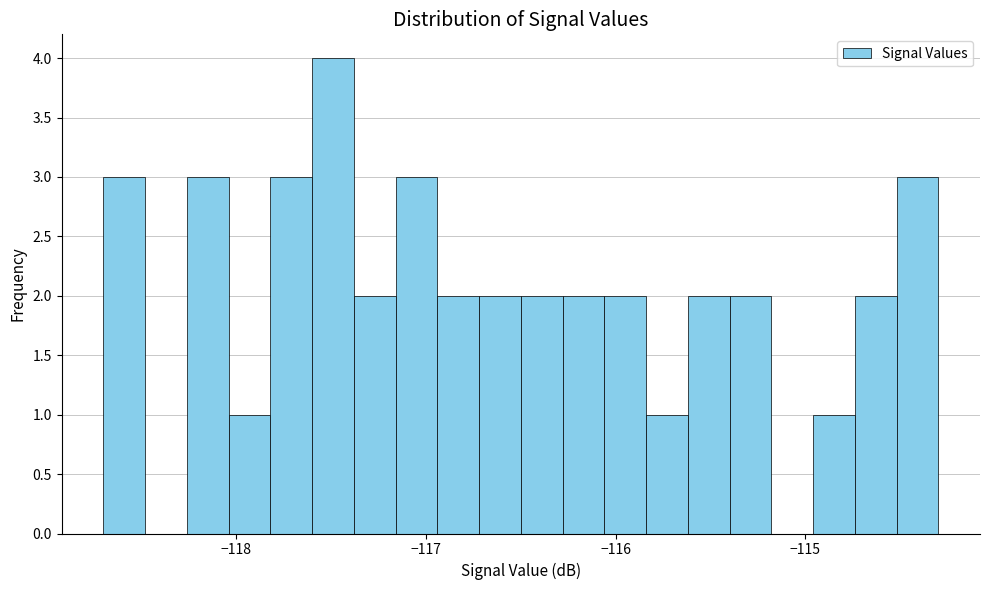

Around what value on the x-axis is the tallest bar? Give the approximate position of its centre, as read against the axis.

-117.5